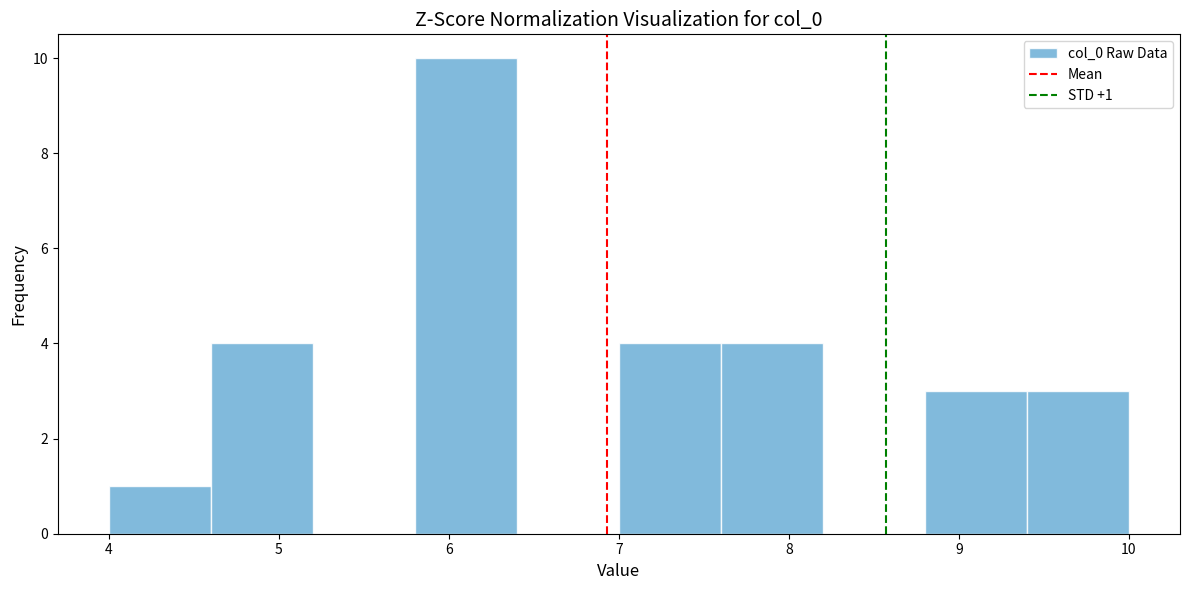

Over which range of the x-axis is the bar tallest?

5.8 to 6.4